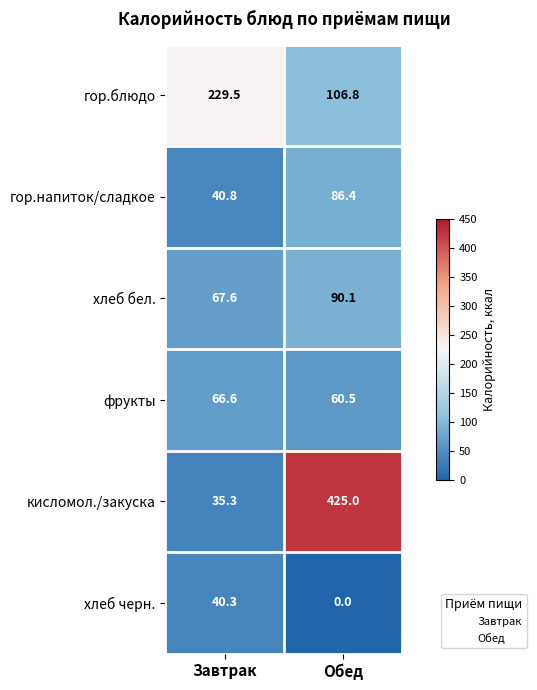

Is it true that гор.блюдо equals 78.2 at Завтрак?

False